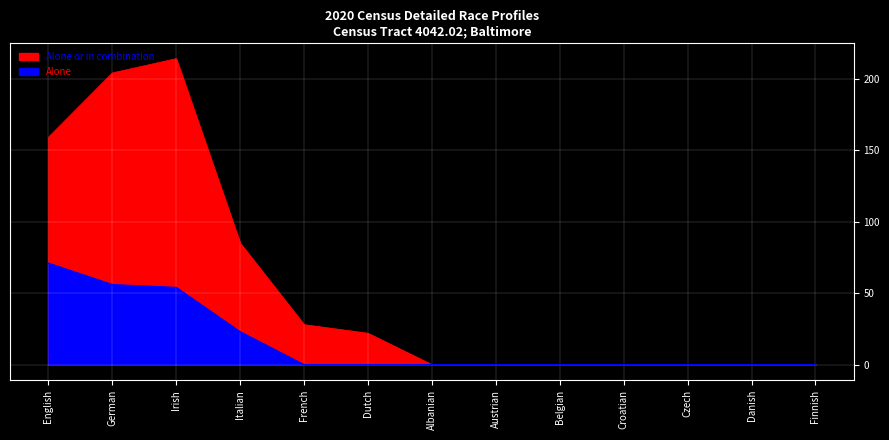

What is the label of the 2nd point from the right?

Danish